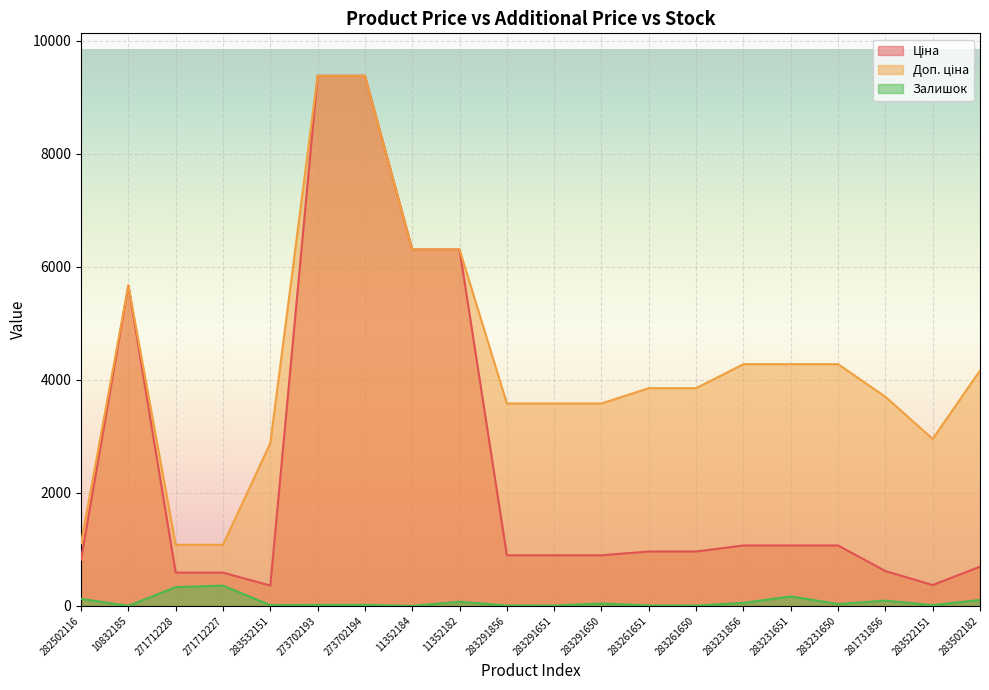

Reading left to right, extract all data points from this chart.

Ціна: 282502116=818.5	10832185=5673.8	271712228=589.9	271712227=589.9	283532151=359.9	273702193=9384.0	273702194=9384.0	11352184=6308.8	11352182=6308.8	283291856=895.9	283291651=895.9	283291650=895.9	283261651=963.5	283261650=963.5	283231856=1069.8	283231651=1069.8	283231650=1069.8	281731856=617.0	283522151=369.5	283502182=694.3
Доп. ціна: 282502116=1109.2	10832185=5673.8	271712228=1081.7	271712227=1081.7	283532151=2878.8	273702193=9384.0	273702194=9384.0	11352184=6308.8	11352182=6308.8	283291856=3583.6	283291651=3583.6	283291650=3583.6	283261651=3854.0	283261650=3854.0	283231856=4279.1	283231651=4279.1	283231650=4279.1	281731856=3701.9	283522151=2955.8	283502182=4165.6
Залишок: 282502116=125.0	10832185=2.0	271712228=333.0	271712227=359.0	283532151=14.0	273702193=16.0	273702194=18.0	11352184=0.0	11352182=74.0	283291856=7.0	283291651=6.0	283291650=43.0	283261651=8.0	283261650=6.0	283231856=54.0	283231651=169.0	283231650=34.0	281731856=94.0	283522151=14.0	283502182=106.0